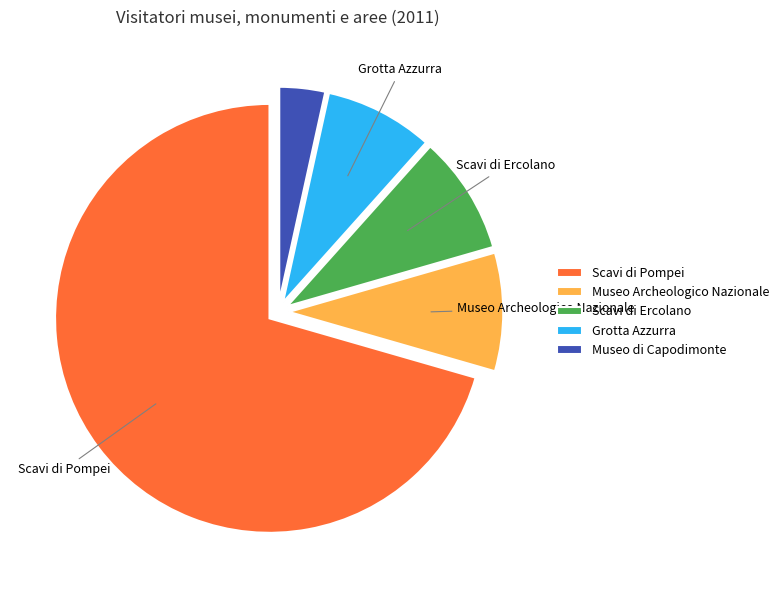

Is it true that Scavi di Pompei is 71% of the pie?

True